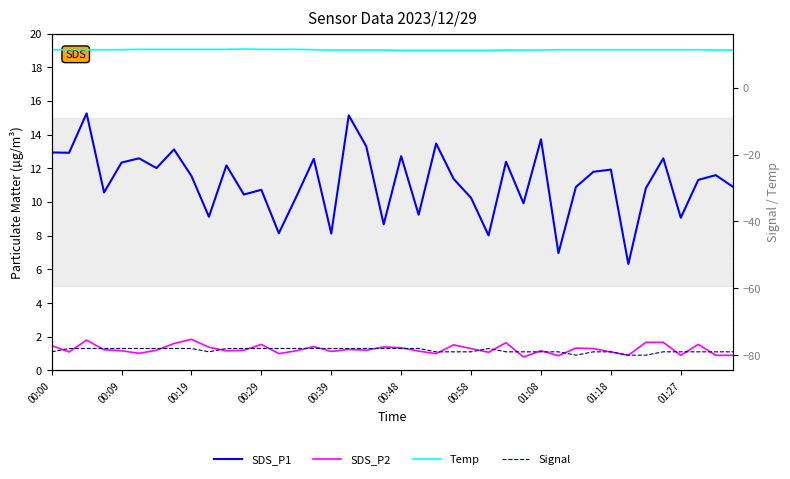

True or false: Temp and Signal intersect in this chart.

False